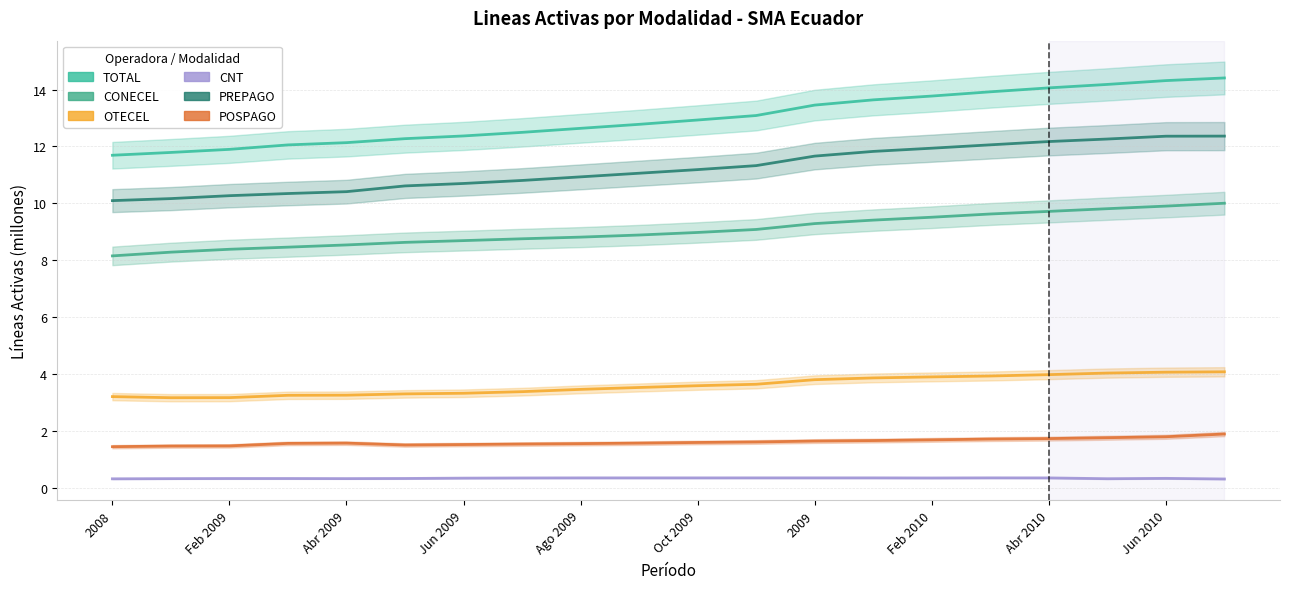

At which category does CNT reach its first local peak?

15